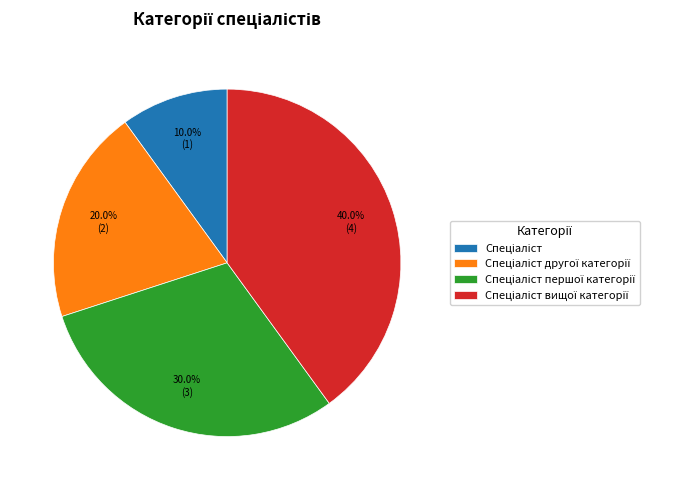

Is there a majority slice in this chart?

No